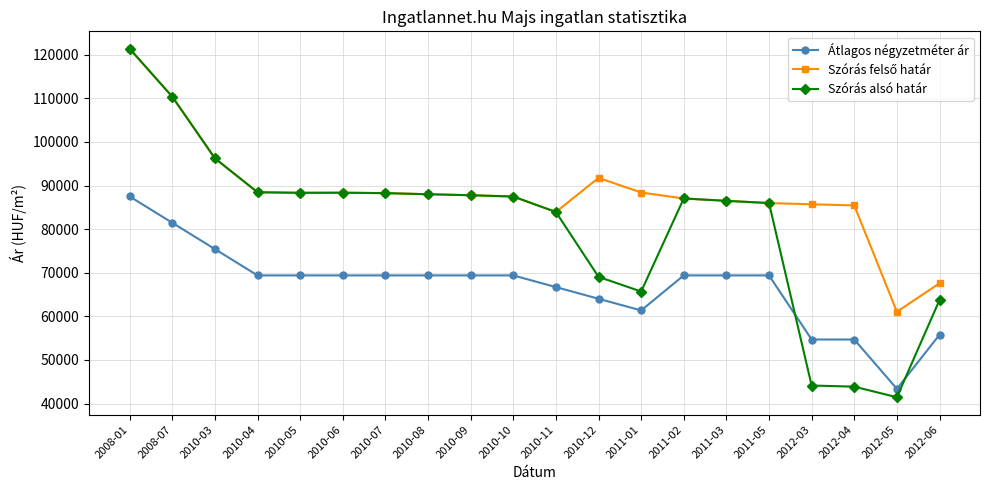

True or false: Szórás alsó határ has more than 1 interior local peaks.

True